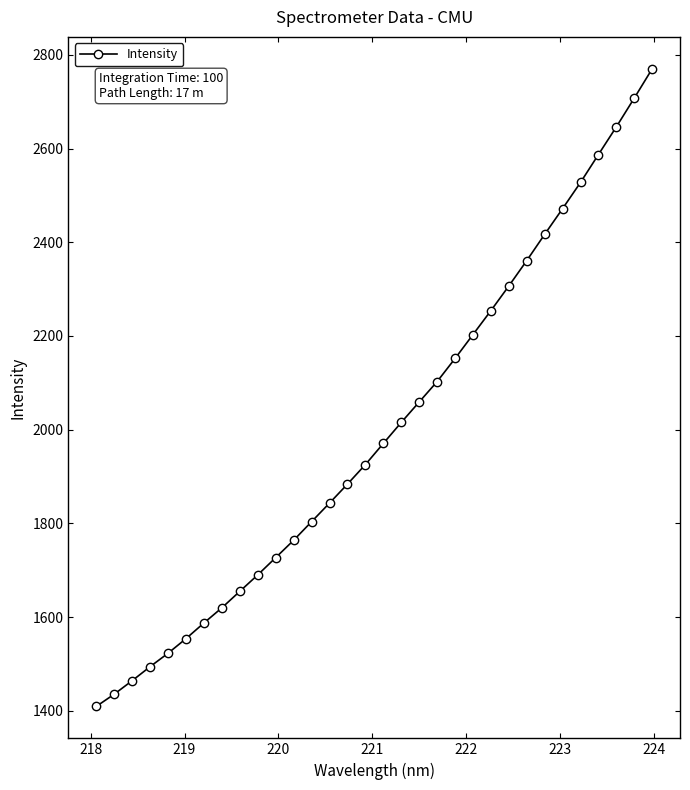

What is the smallest value displayed?

1409.3